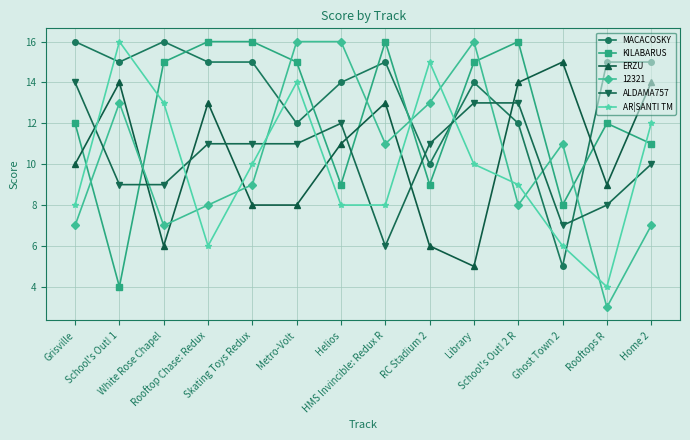

What is the value of the ALDAMA757 point at the 1st from the left?

14